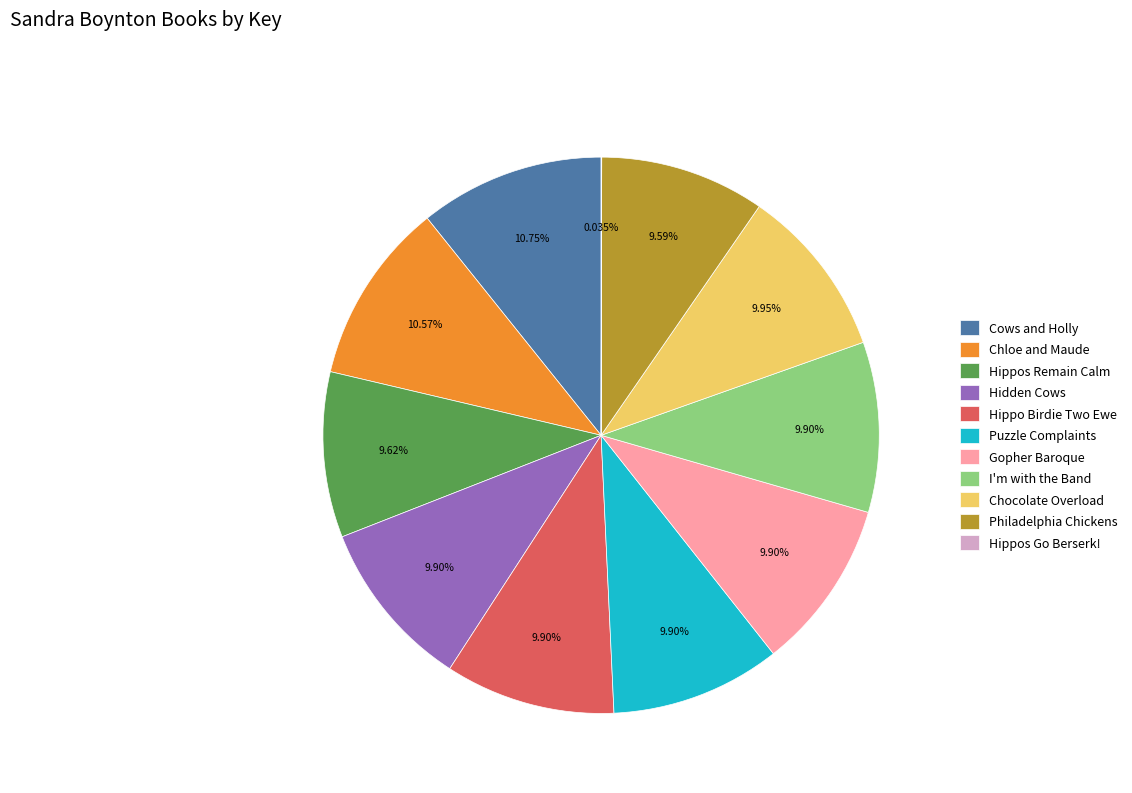

Approximately how many times larger is the value at Cows and Holly compared to Gopher Baroque?

1.1